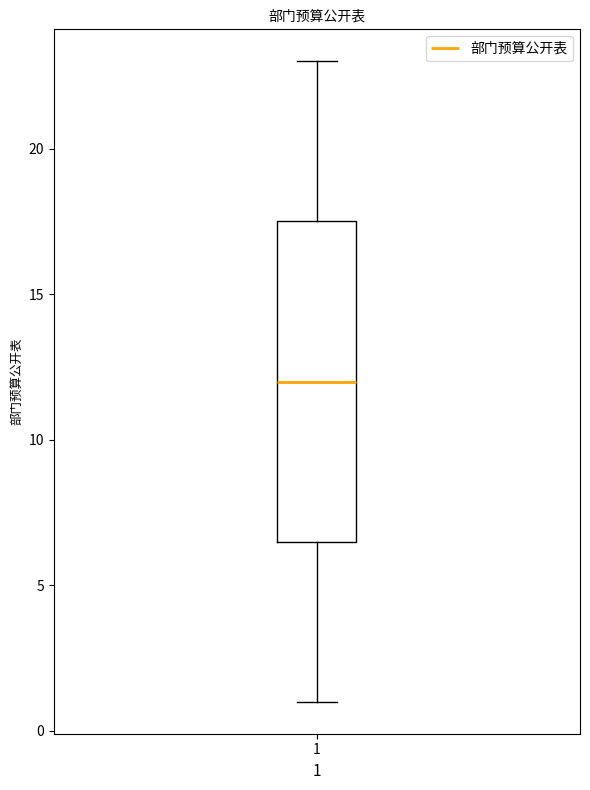

Read this box plot against the y-axis: the position of the median line, the range covered by the box, and the ends of both whiskers. The values are not printed on the chart, so give them approximately, as read against the axis.

median 12.0, box 6.5 to 17.5, whiskers 1.0 to 23.0